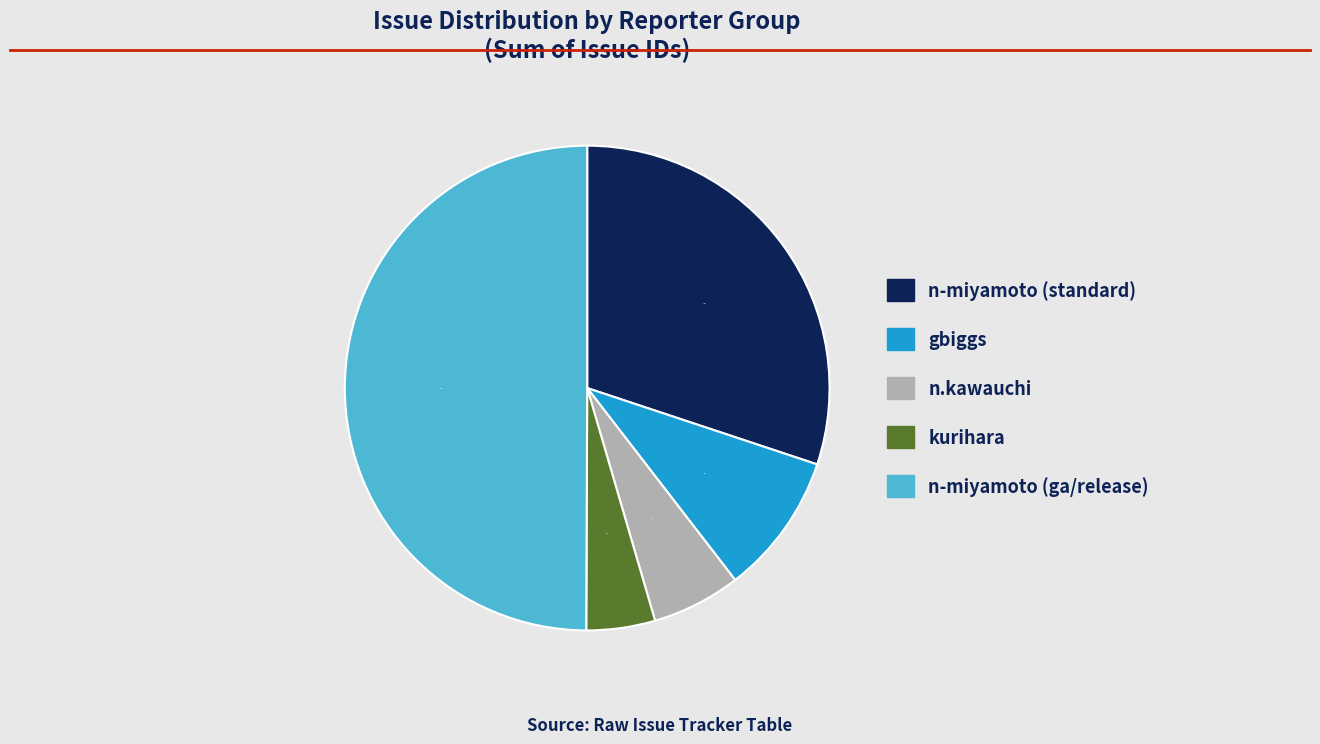

Count the number of slices in the pie.

5